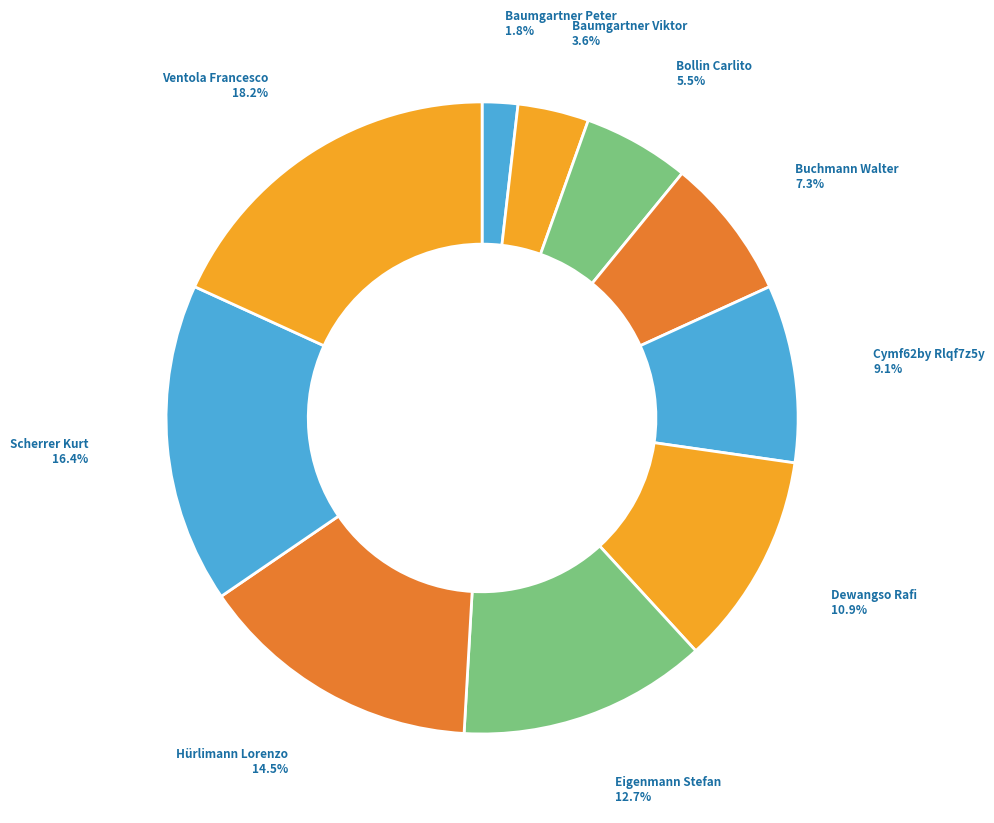

To the nearest percent, what is the difference between the largest and smallest slice percentages?

16%